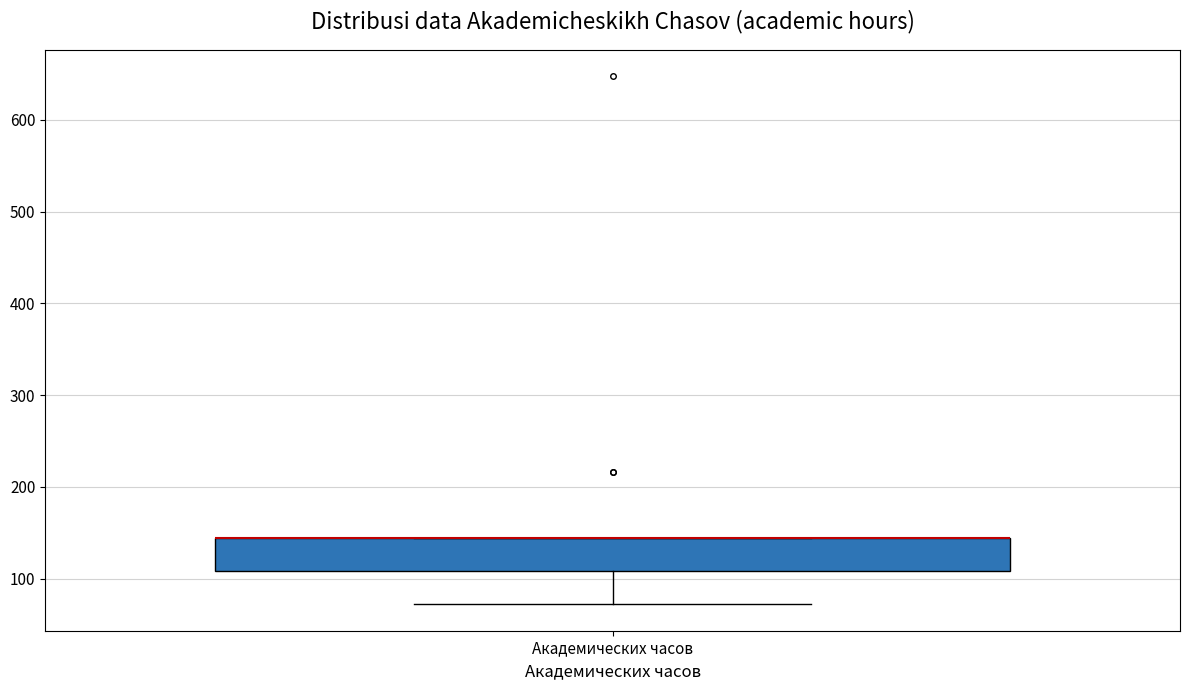

Where is the upper edge of the box for Академических часов on the y-axis? The values are not printed on the chart, so give them approximately, as read against the axis.

140